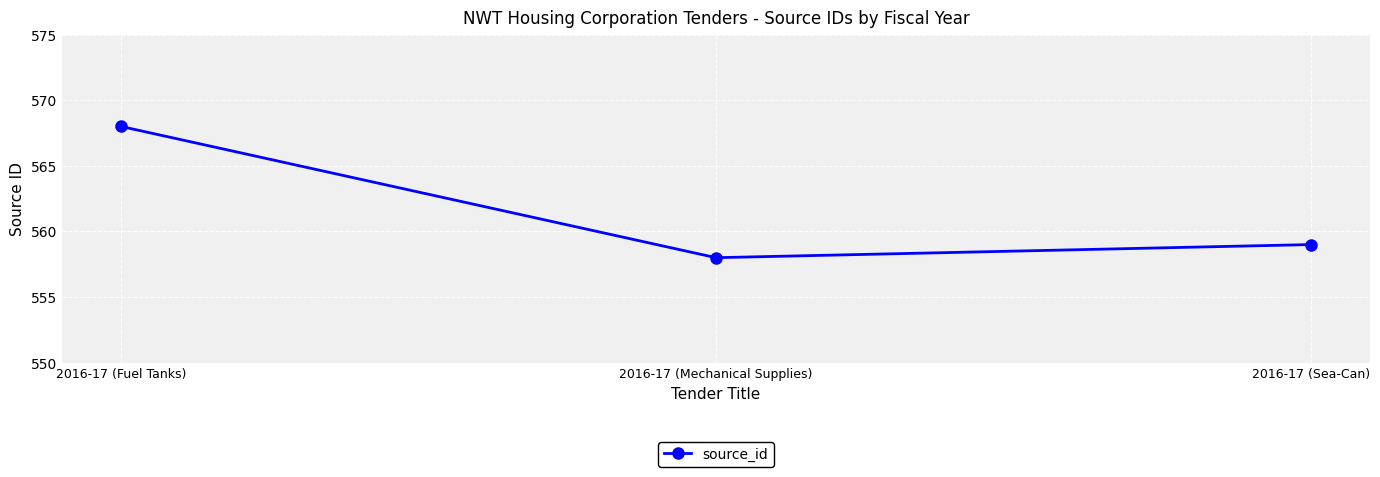

What position from the left is 2016-17 (Fuel Tanks)?

1